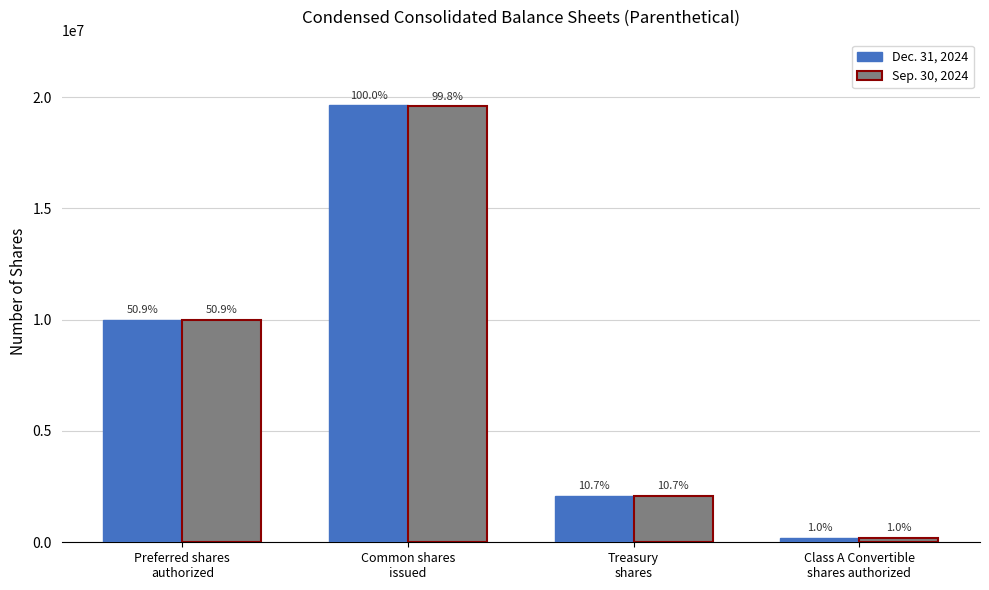

Where does the Dec. 31, 2024 series first go above 10000000?

Common shares
issued